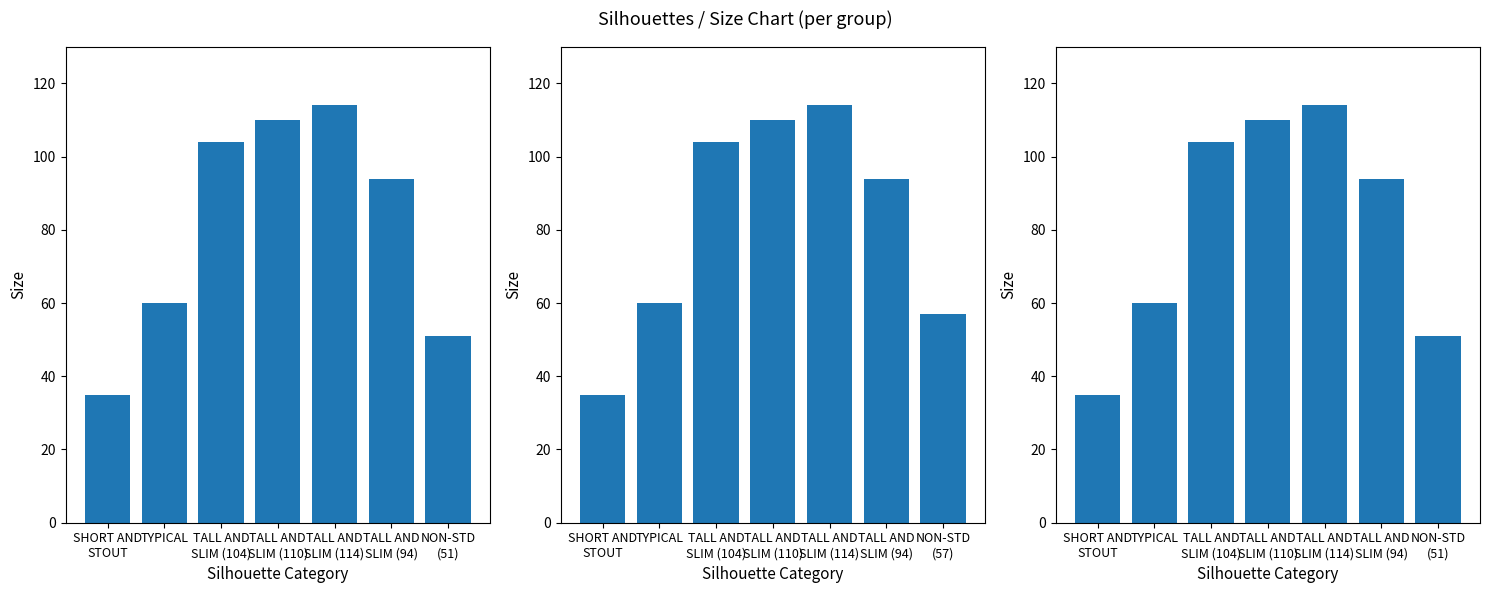

What is the value of the 7th bar from the left?

51